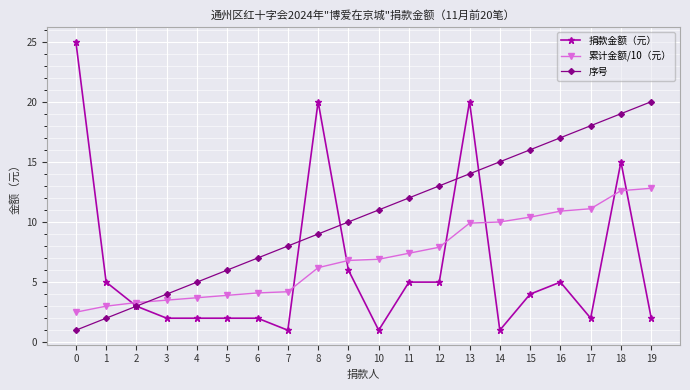

True or false: 序号 and 捐款金额（元） cross at least once.

True